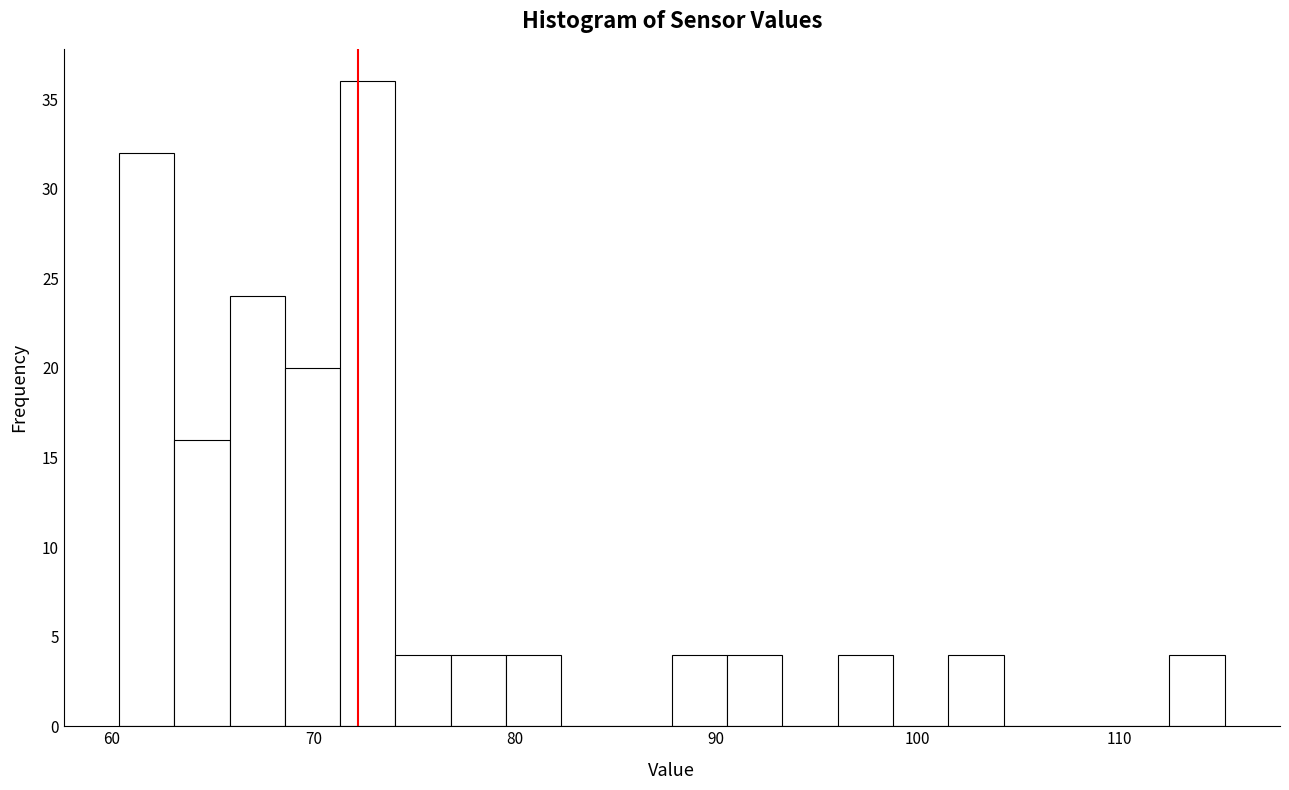

Around what value on the x-axis is the tallest bar? Give the approximate position of its centre, as read against the axis.

73